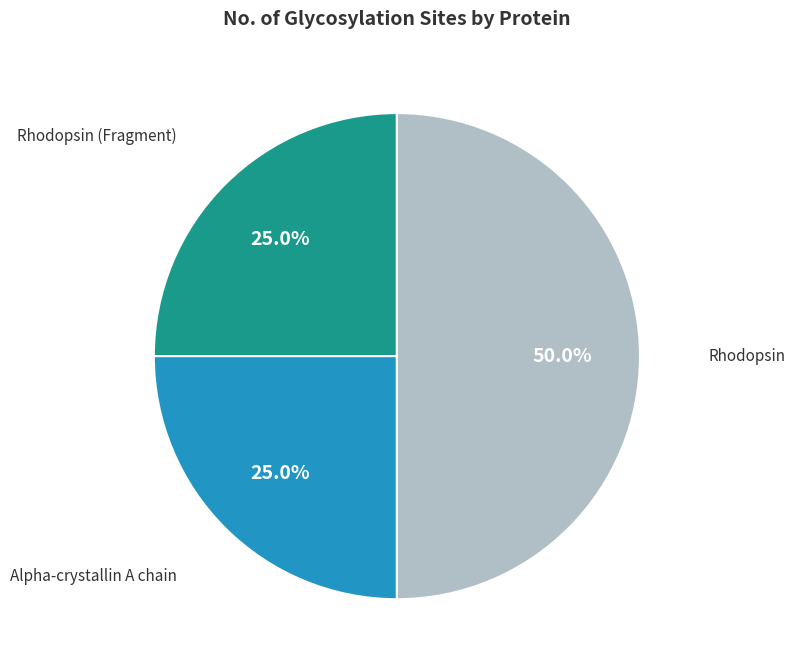

To the nearest percent, what is the difference between the largest and smallest slice percentages?

25%